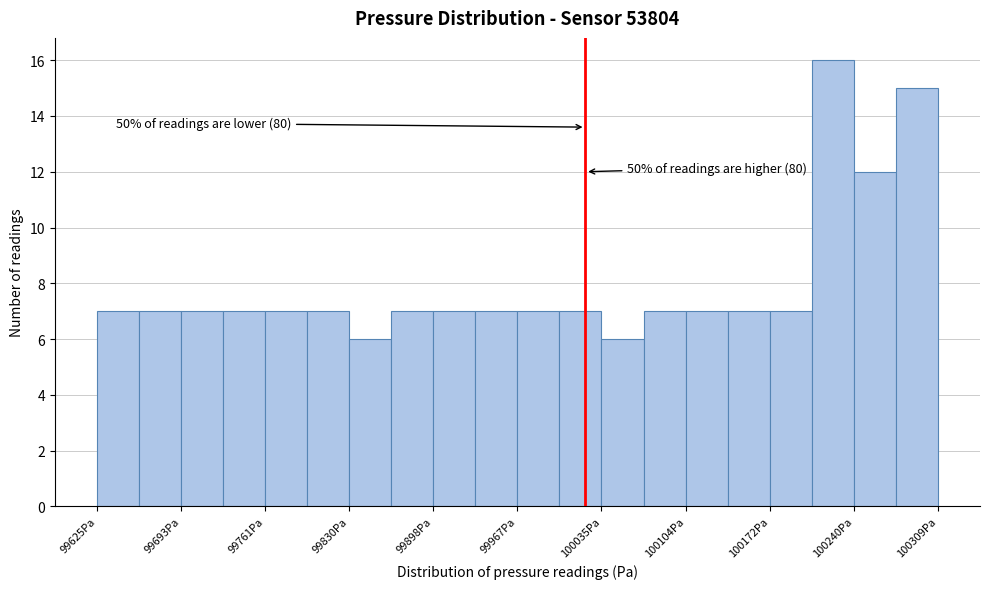

Around what value on the x-axis is the tallest bar? Give the approximate position of its centre, as read against the axis.

100220